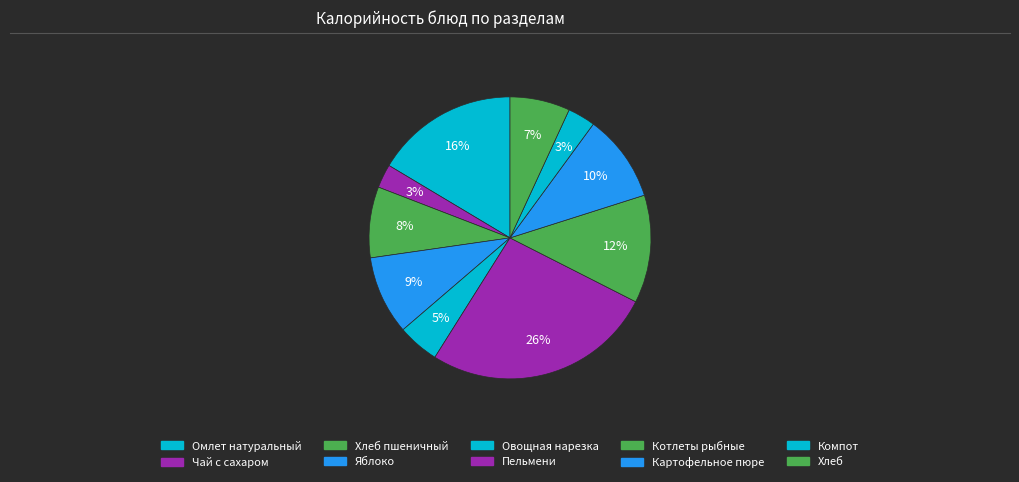

Count the number of slices in the pie.

10